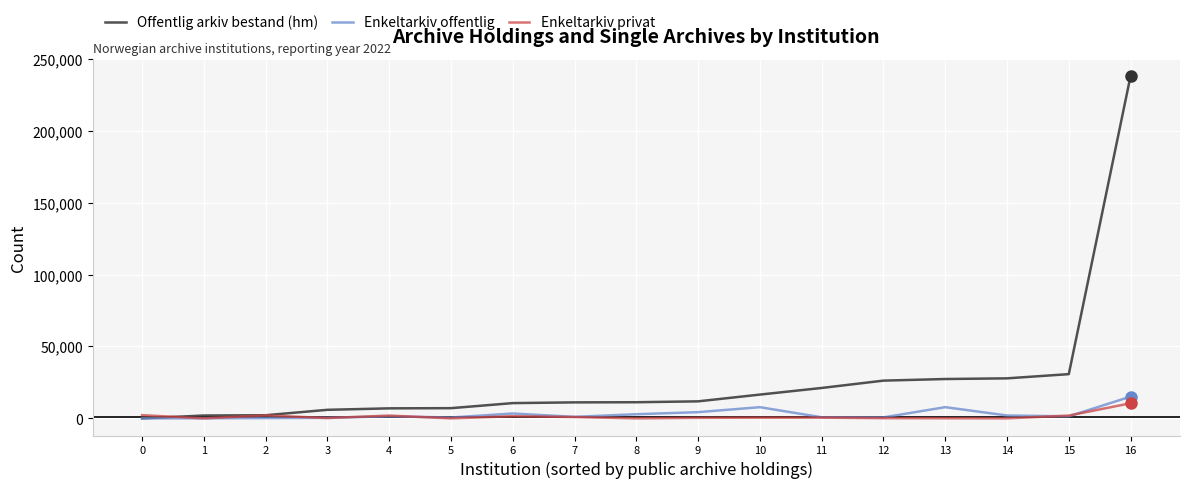

List the series in order of their peak value, highest first.

Offentlig arkiv bestand (hm), Enkeltarkiv offentlig, Enkeltarkiv privat